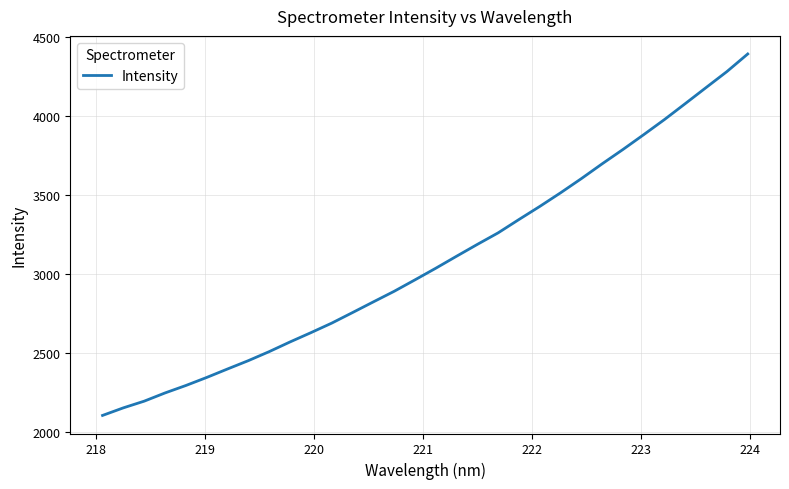

What is the smallest value displayed?

2103.4